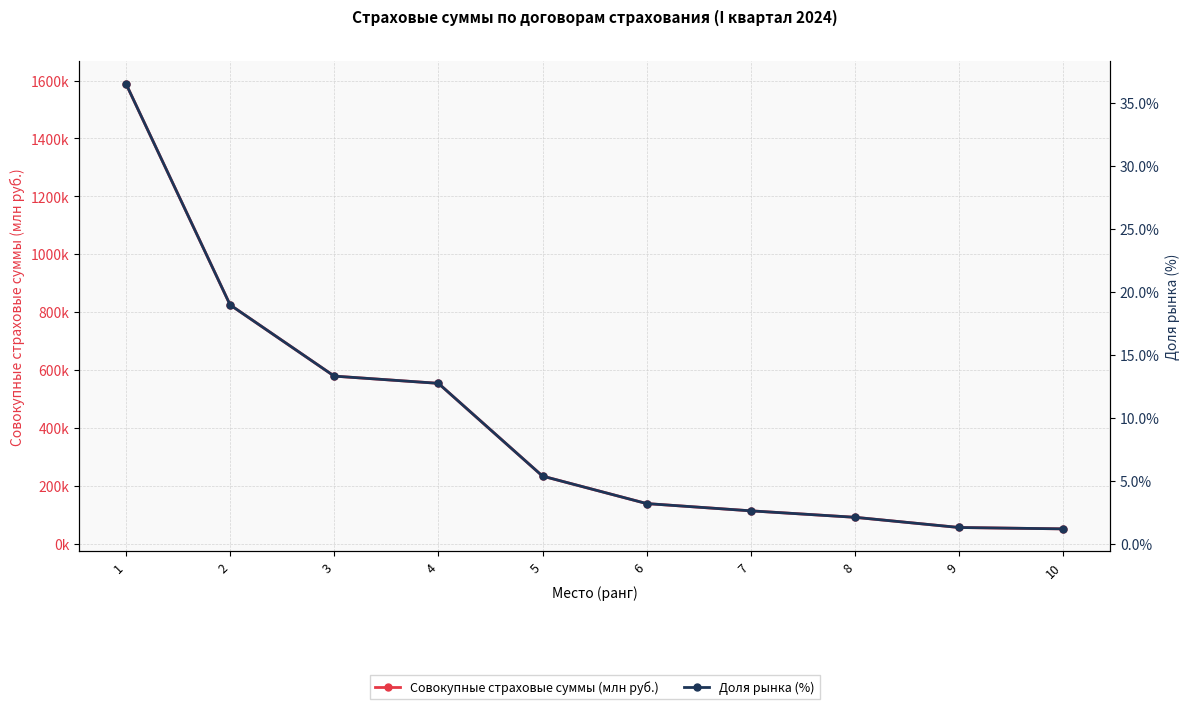

True or false: Доля рынка (%) and Совокупные страховые суммы (млн руб.) intersect in this chart.

False